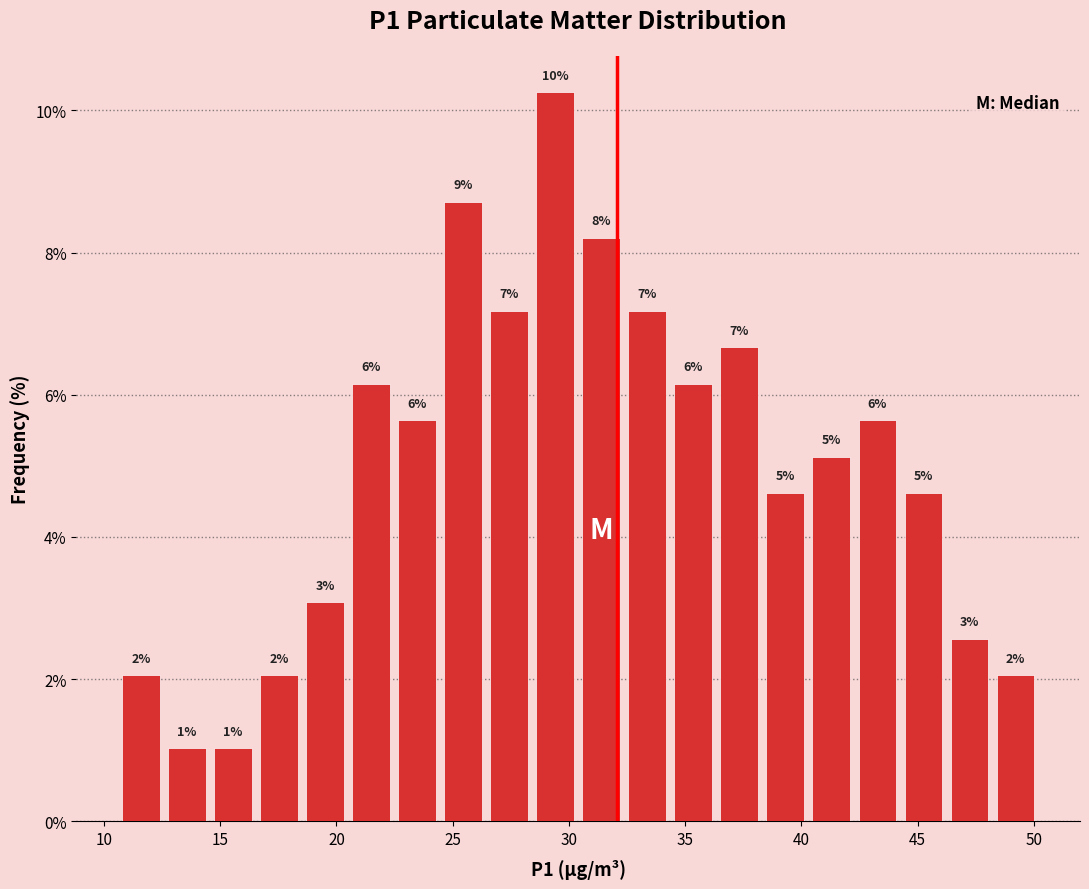

Read against the x-axis, roughly where is the centre of the tallest bar?

29.5